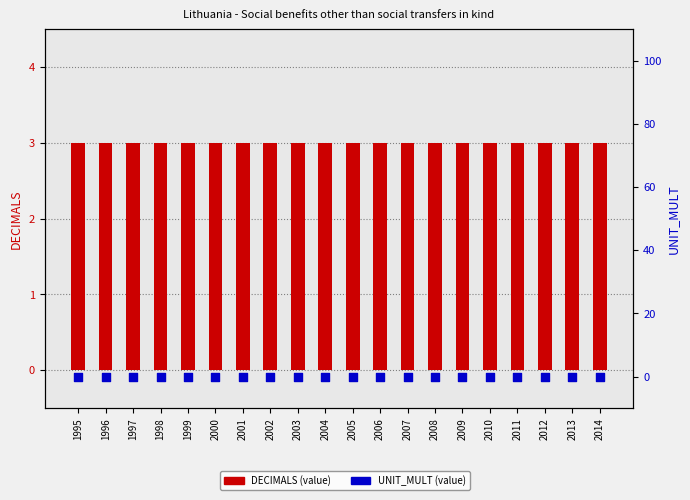

At which category is the sum across all series the highest?

1995